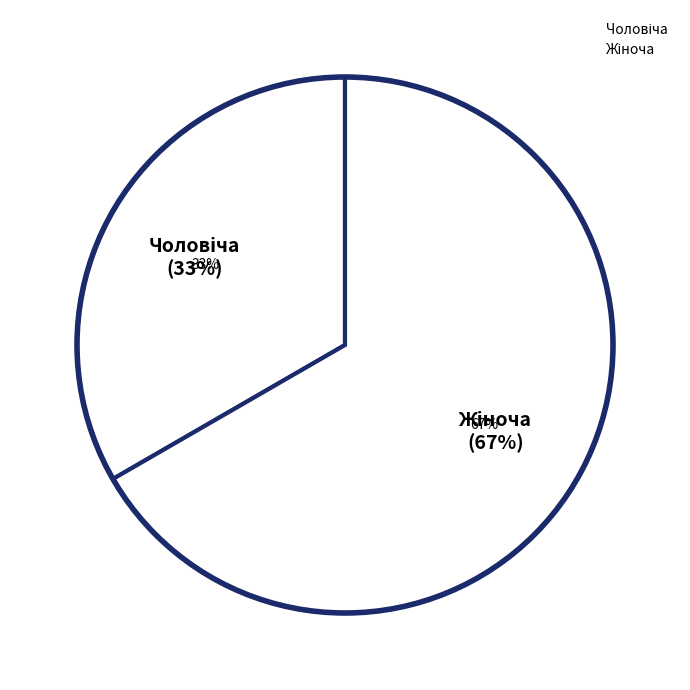

How many segments does this pie chart have?

2